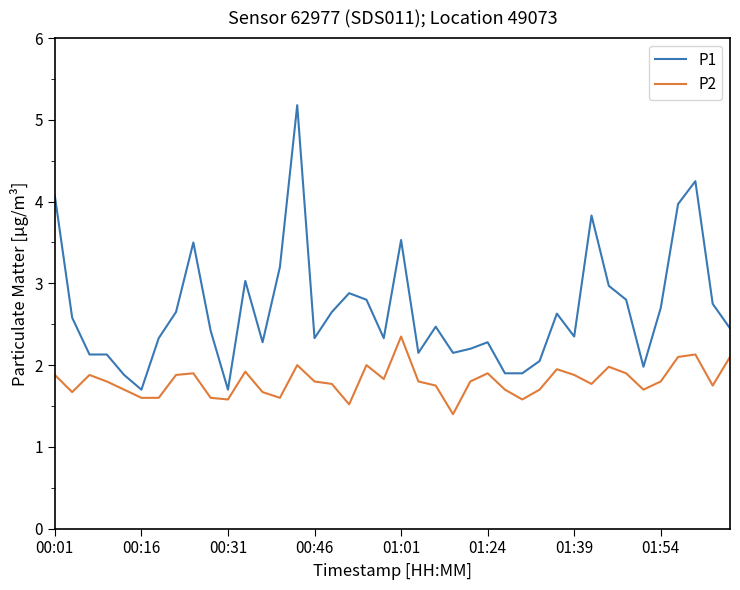

What is the greatest value displayed?

5.2